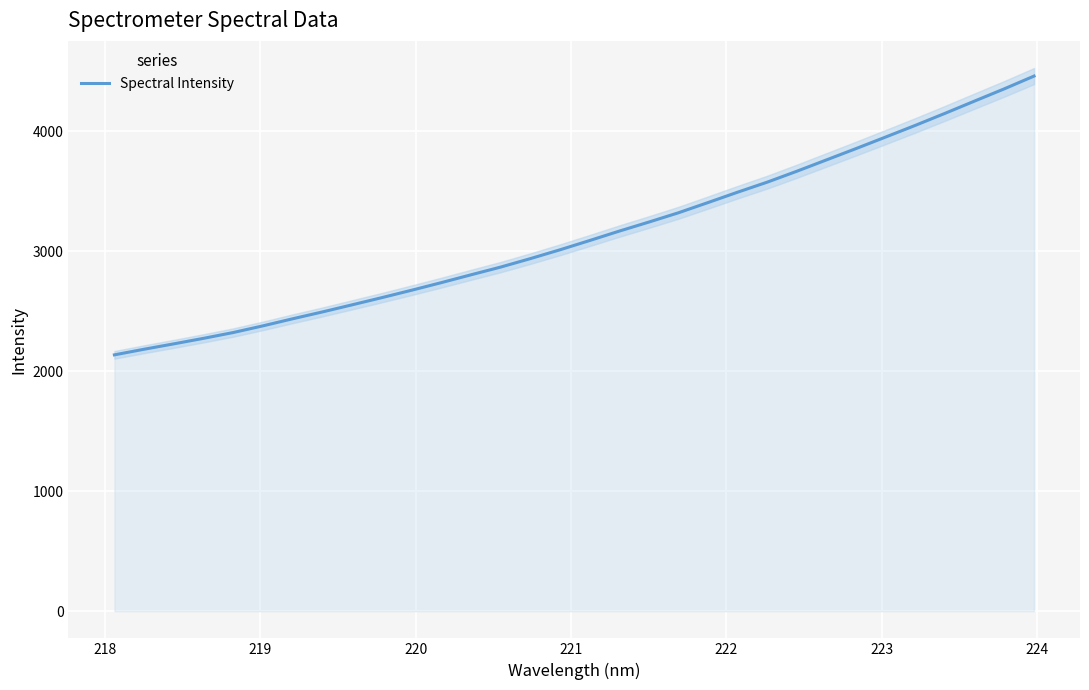

What is the value of the 1st point from the left?

2136.8